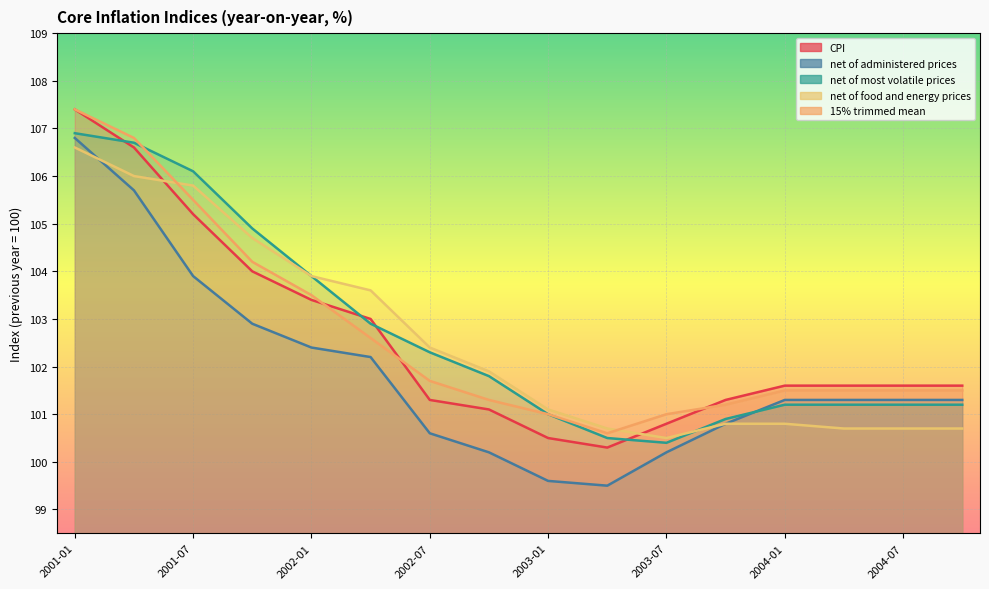

How many values in the net of administered prices series exceed 101?

10